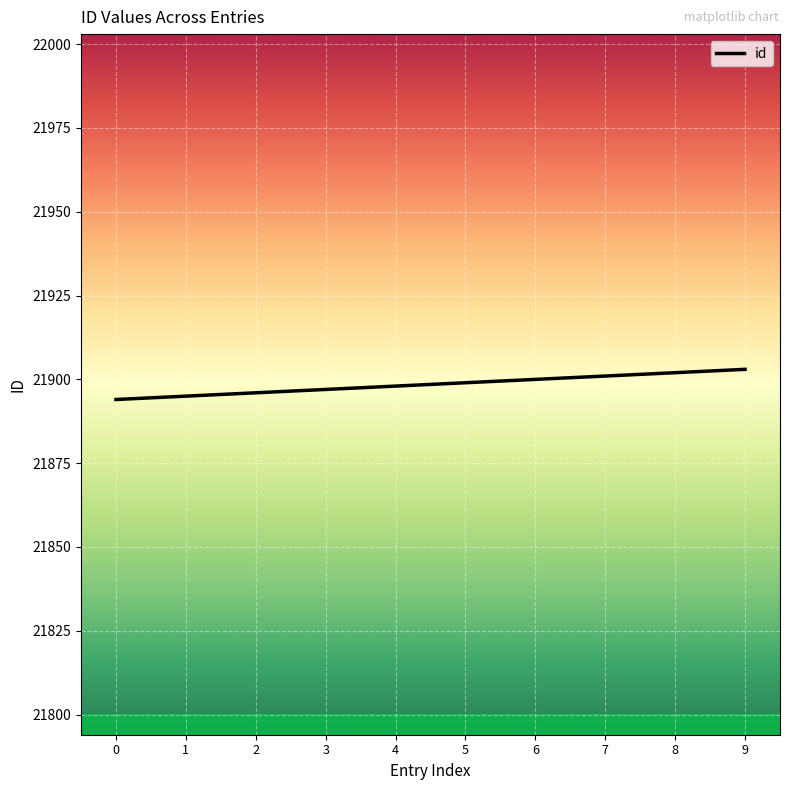

What is the greatest value displayed?

21903